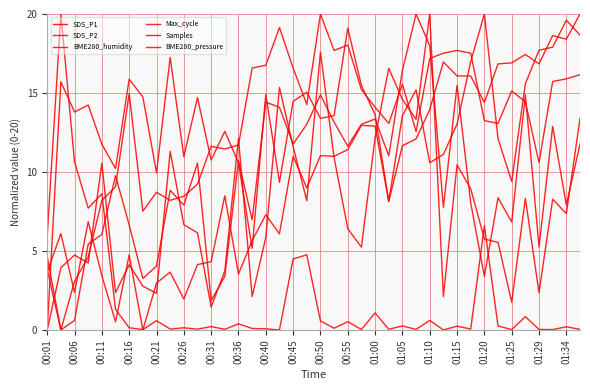

Which series has the widest spread of values?

SDS_P1